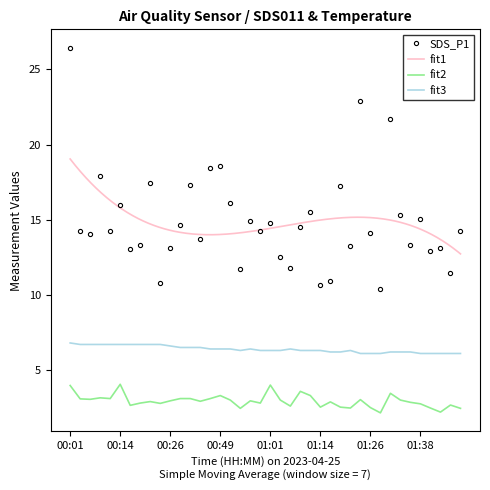

Reading left to right, list all the values displayed in this chart.

SDS_P1: 00:01=26.4	00:04=14.2	00:06=14.0	00:09=17.9	00:11=14.2	00:14=16.0	00:16=13.1	00:19=13.3	00:21=17.4	00:23=10.8	00:26=13.1	00:28=14.6	00:31=17.3	00:33=13.7	00:47=18.4	00:49=18.6	00:52=16.1	00:54=11.7	00:57=14.9	00:59=14.2	01:01=14.8	01:04=12.5	01:06=11.8	01:09=14.5	01:11=15.5	01:14=10.6	01:16=10.9	01:19=17.2	01:21=13.2	01:24=22.9	01:26=14.1	01:29=10.4	01:31=21.7	01:33=15.3	01:36=13.3	01:38=15.1	01:41=12.9	01:43=13.2	01:46=11.5	01:48=14.3
SDS_P2: 00:01=4.0	00:04=3.1	00:06=3.0	00:09=3.1	00:11=3.1	00:14=4.0	00:16=2.6	00:19=2.8	00:21=2.9	00:23=2.8	00:26=3.0	00:28=3.1	00:31=3.1	00:33=2.9	00:47=3.1	00:49=3.3	00:52=3.0	00:54=2.5	00:57=3.0	00:59=2.8	01:01=4.0	01:04=3.0	01:06=2.6	01:09=3.6	01:11=3.3	01:14=2.5	01:16=2.9	01:19=2.5	01:21=2.5	01:24=3.0	01:26=2.5	01:29=2.1	01:31=3.5	01:33=3.0	01:36=2.9	01:38=2.8	01:41=2.5	01:43=2.2	01:46=2.7	01:48=2.5
Temp: 00:01=6.8	00:04=6.7	00:06=6.7	00:09=6.7	00:11=6.7	00:14=6.7	00:16=6.7	00:19=6.7	00:21=6.7	00:23=6.7	00:26=6.6	00:28=6.5	00:31=6.5	00:33=6.5	00:47=6.4	00:49=6.4	00:52=6.4	00:54=6.3	00:57=6.4	00:59=6.3	01:01=6.3	01:04=6.3	01:06=6.4	01:09=6.3	01:11=6.3	01:14=6.3	01:16=6.2	01:19=6.2	01:21=6.3	01:24=6.1	01:26=6.1	01:29=6.1	01:31=6.2	01:33=6.2	01:36=6.2	01:38=6.1	01:41=6.1	01:43=6.1	01:46=6.1	01:48=6.1